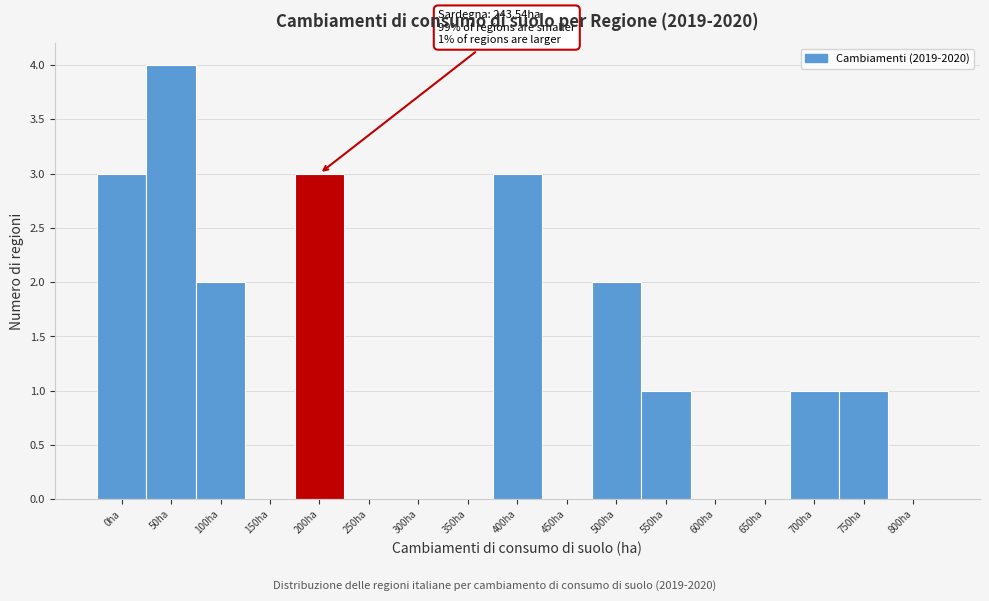

Reading left to right, extract all data points from this chart.

0ha=3	50ha=4	100ha=2	150ha=0	200ha=3	250ha=0	300ha=0	350ha=0	400ha=3	450ha=0	500ha=2	550ha=1	600ha=0	650ha=0	700ha=1	750ha=1	800ha=0